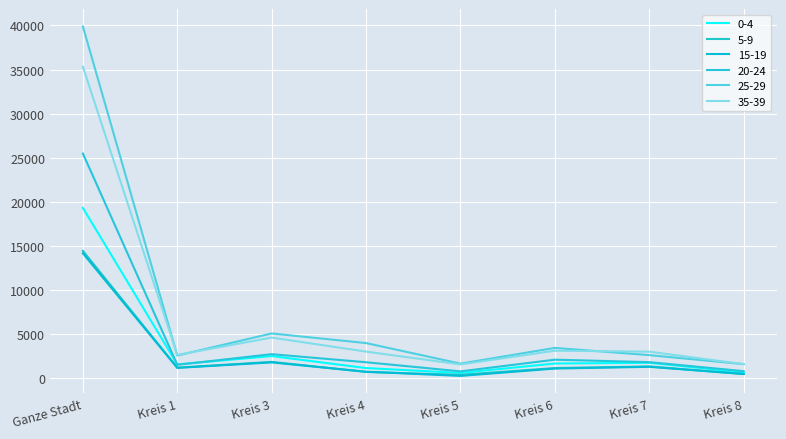

List the labels in order of 20-24 value, smallest first.

Kreis 5, Kreis 8, Kreis 1, Kreis 4, Kreis 7, Kreis 6, Kreis 3, Ganze Stadt